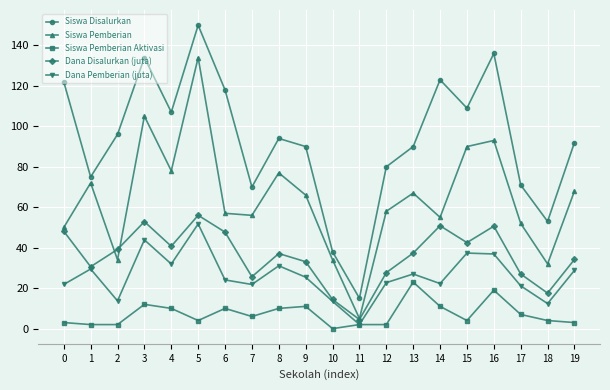

What is the difference between the maximum and minimum values in the Dana Pemberian (juta) series?

49.7